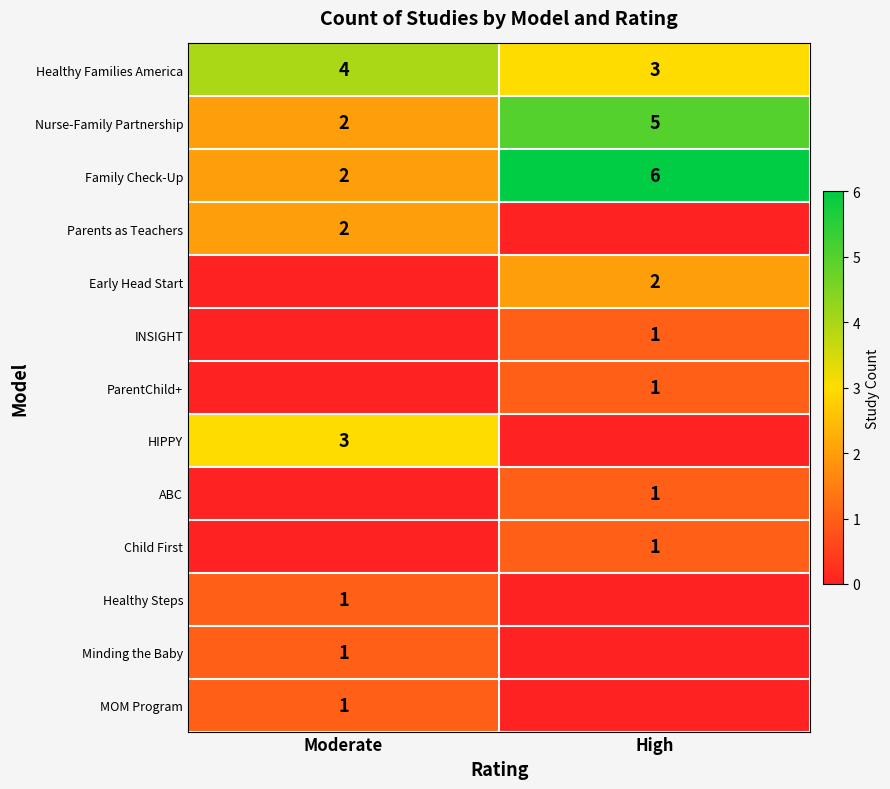

What is the sum of the Family Check-Up values at High and Moderate?

8